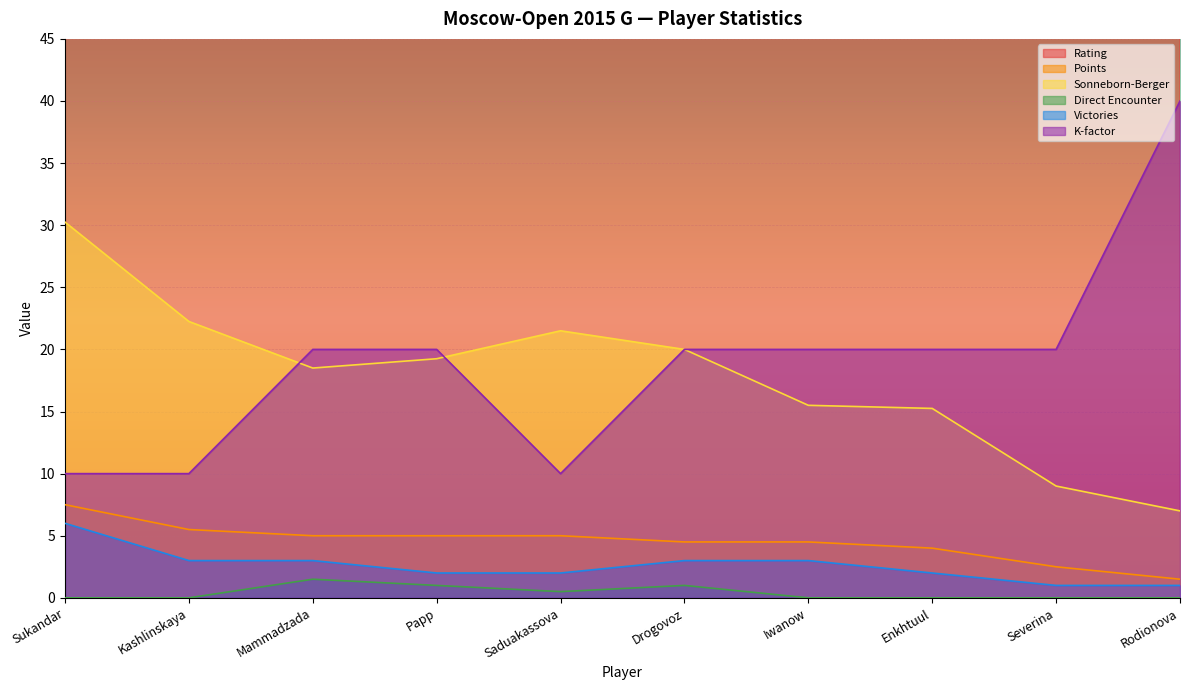

Which has a higher value, Iwanow or Severina?

Iwanow